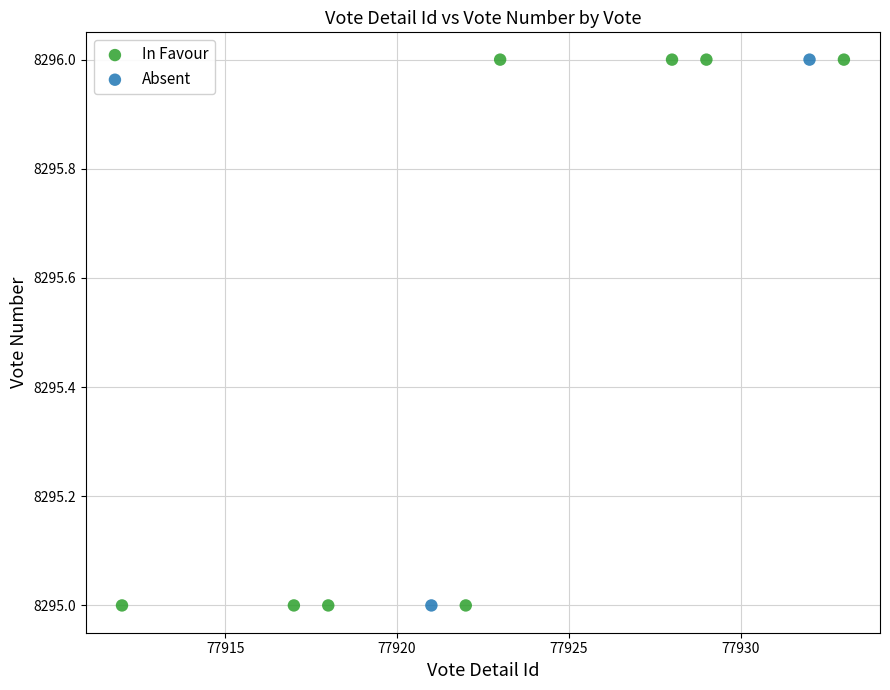

What are all the series names shown in the legend?

In Favour, Absent